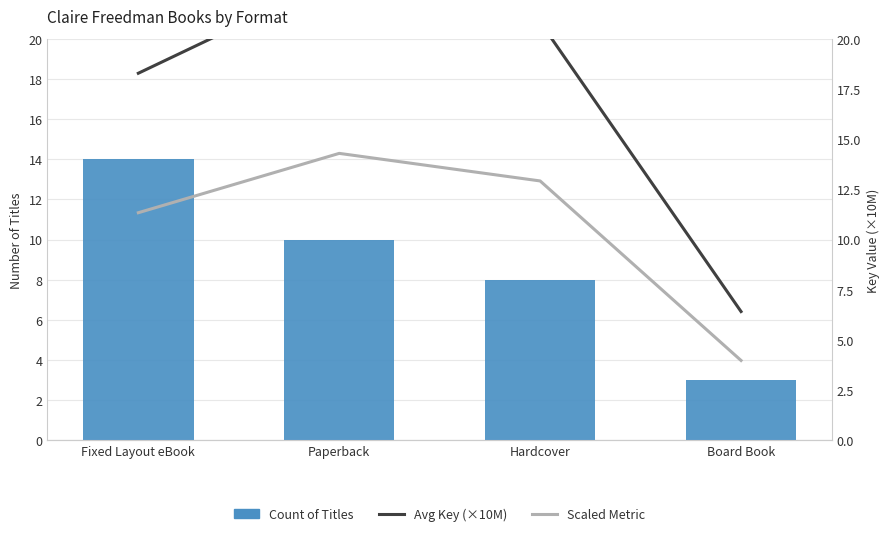

Which label corresponds to the smallest value in the chart?

Board Book